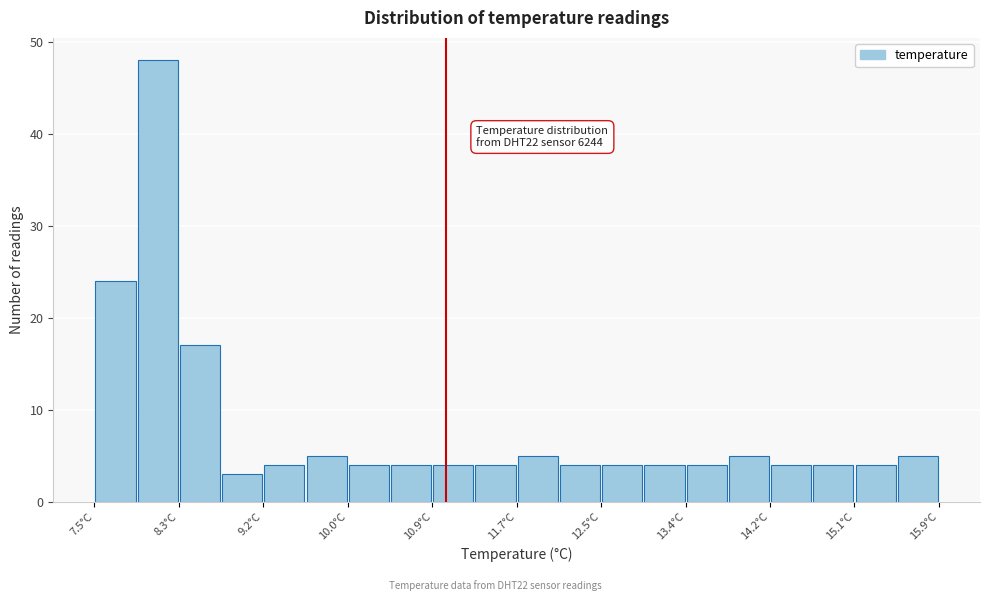

Which range on the x-axis has the tallest bar?

7.92 to 8.34